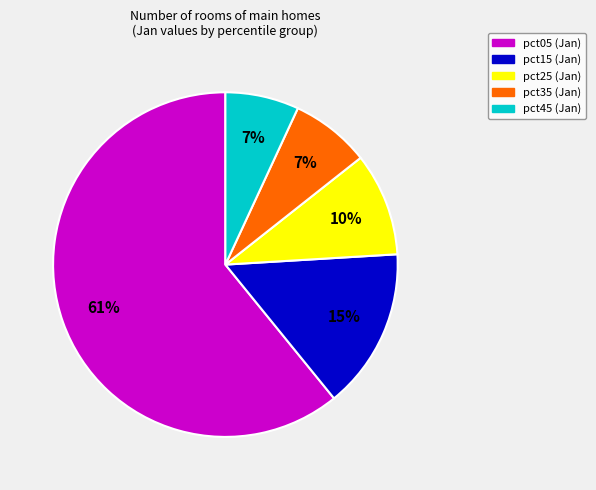

Is there a majority slice in this chart?

Yes